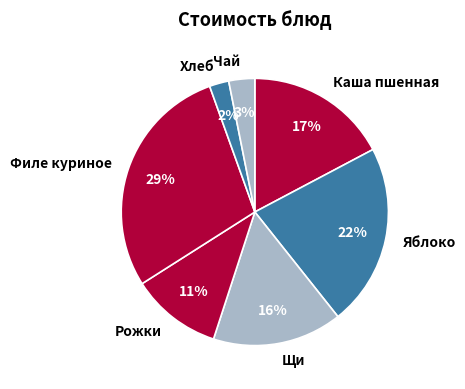

True or false: Хлеб accounts for 2% of the total.

True